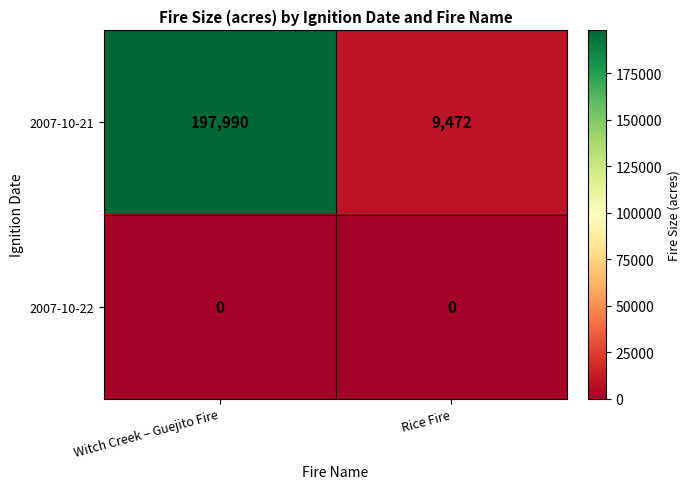

List the series in order of their overall mean, highest first.

2007-10-21, 2007-10-22